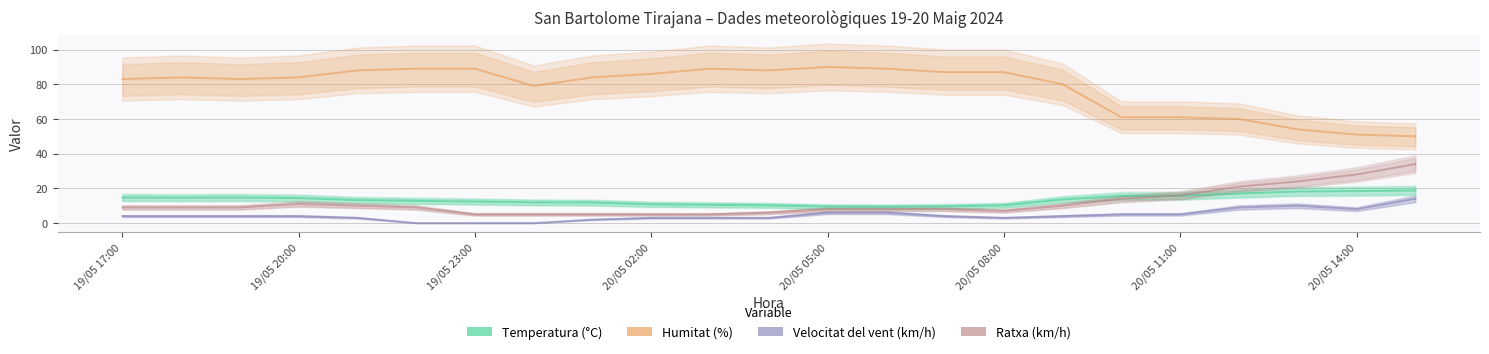

Is this an area chart (filled region under the line)?

No